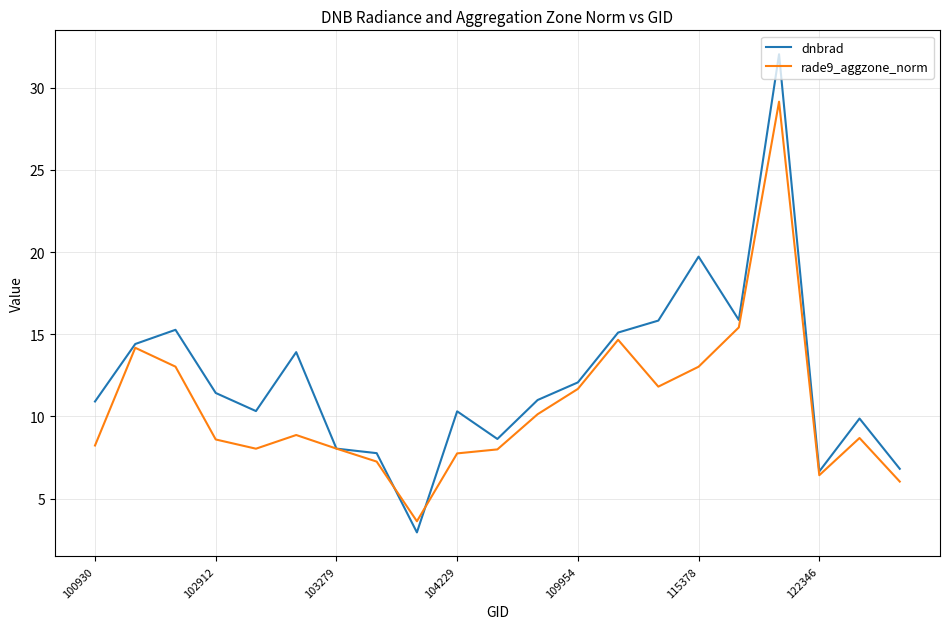

Which series has the widest spread of values?

dnbrad